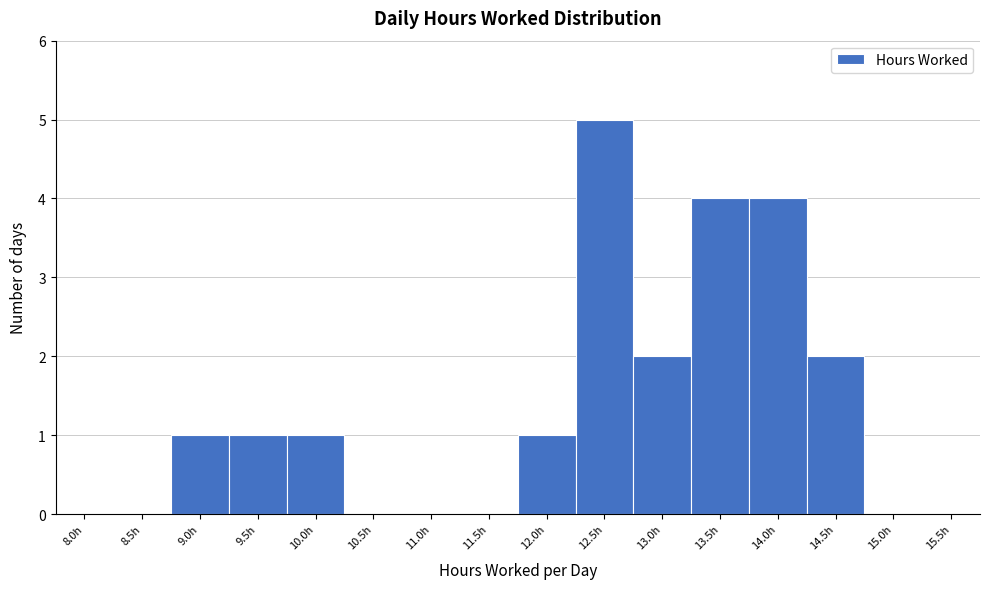

Reading left to right, what are all the values shown in this chart?

8.0h=0	8.5h=0	9.0h=1	9.5h=1	10.0h=1	10.5h=0	11.0h=0	11.5h=0	12.0h=1	12.5h=5	13.0h=2	13.5h=4	14.0h=4	14.5h=2	15.0h=0	15.5h=0